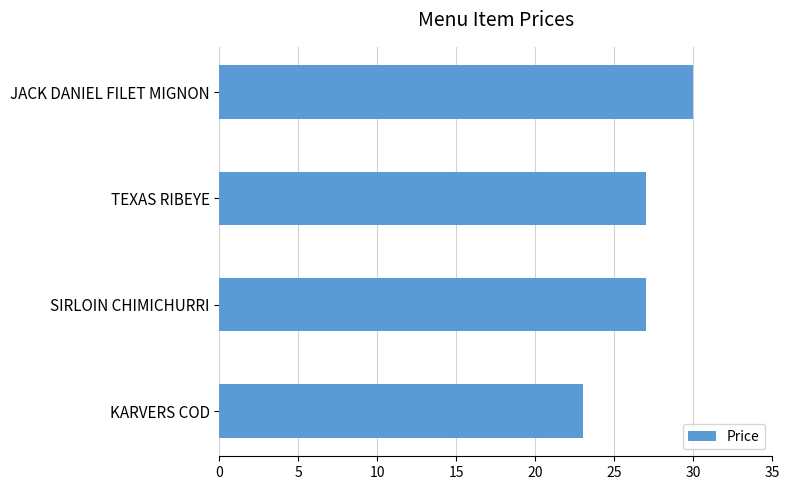

The chart shows a value of 41 at JACK DANIEL FILET MIGNON. True or false?

False